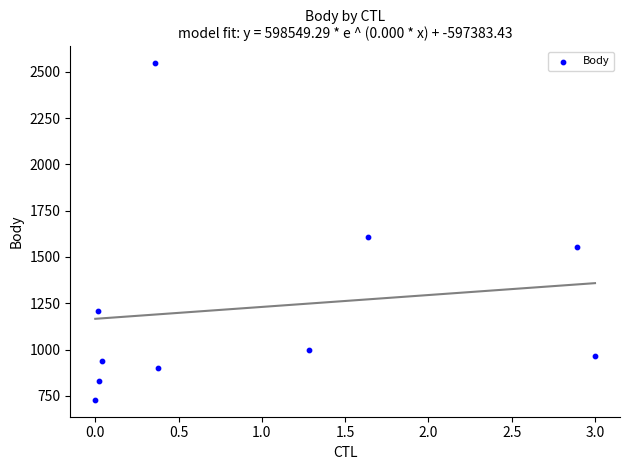

What Y value in the scatter plot is closest to 1637?

1608